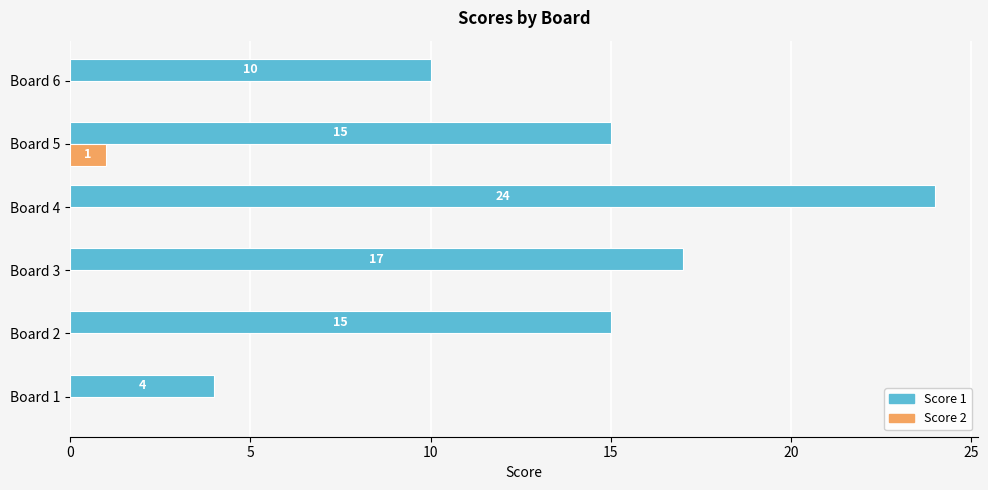

What is the sum of the Score 1 values at Board 2 and Board 1?

19